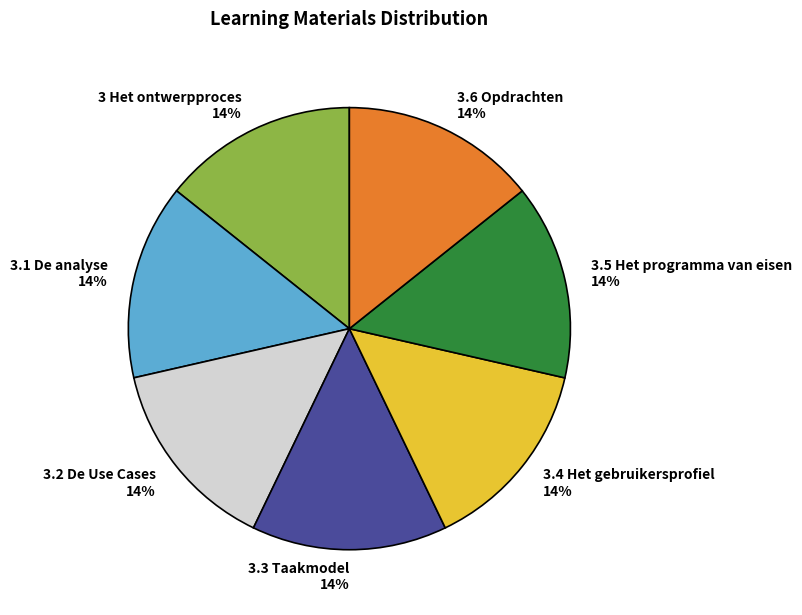

Approximately how many times larger is the value at 3.4 Het gebruikersprofiel 14% compared to 3.5 Het programma van eisen 14%?

1.0